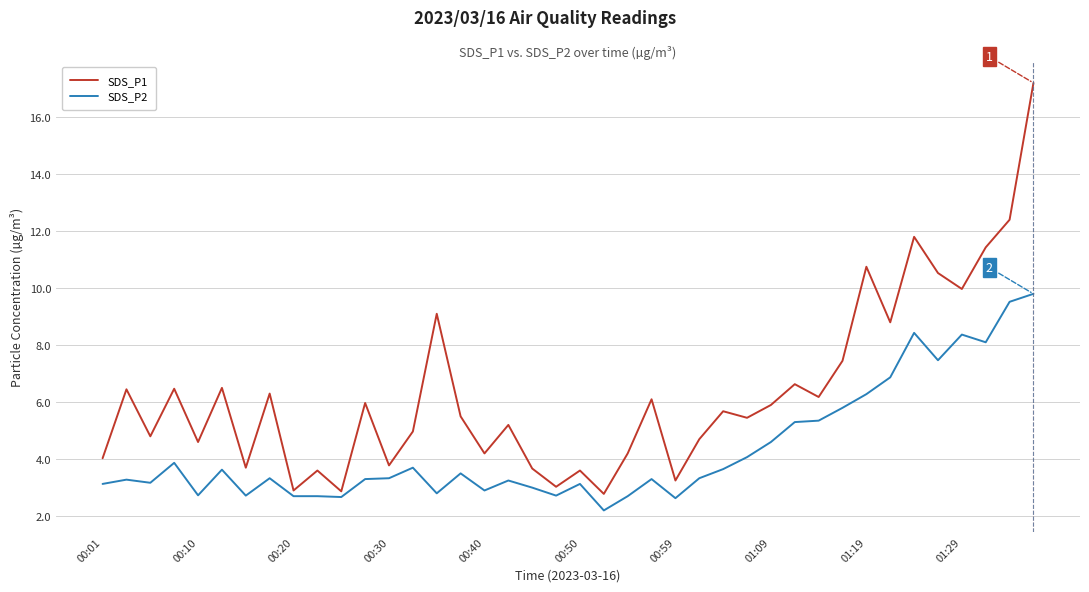

List the series in order of their overall mean, lowest first.

SDS_P2, SDS_P1